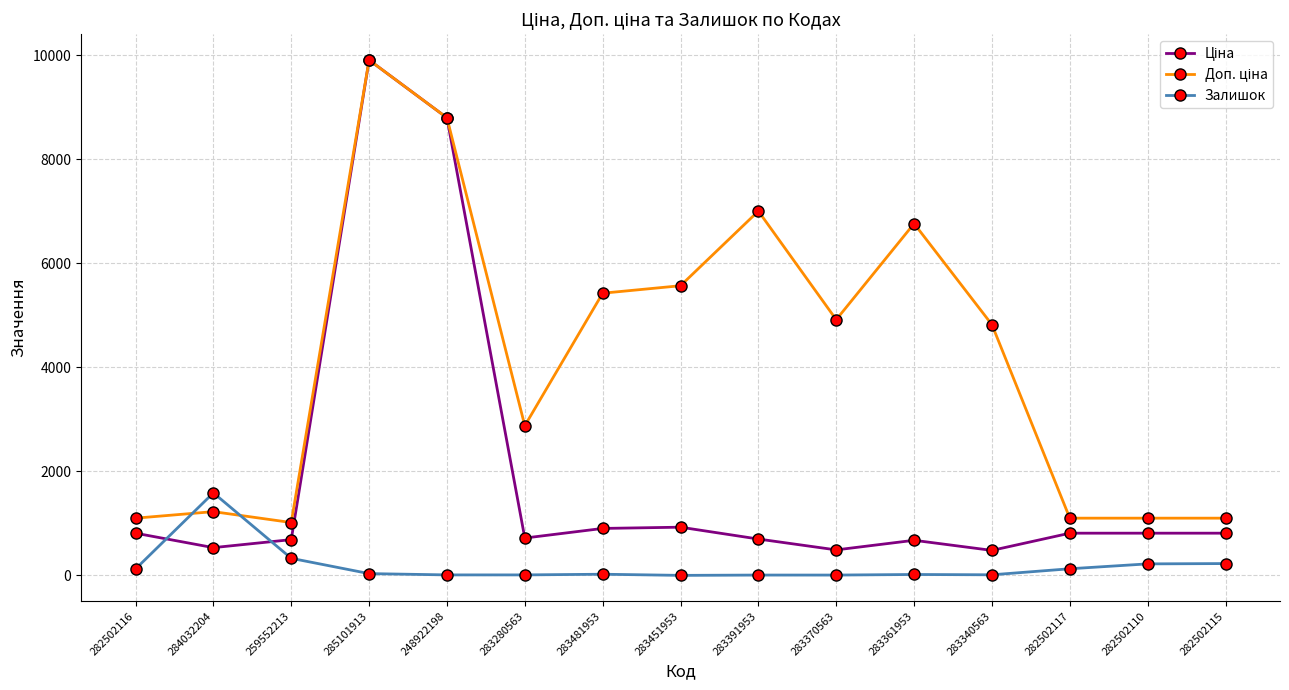

True or false: Залишок has a value of 223.0 at 282502110.

True